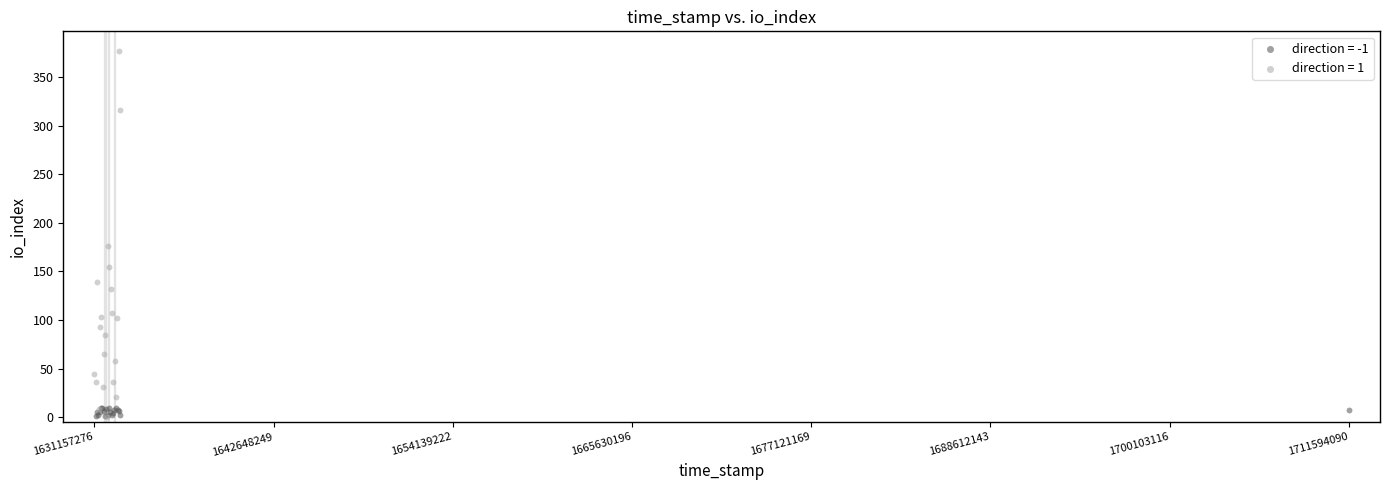

Which series reaches the maximum Y coordinate?

direction = 1